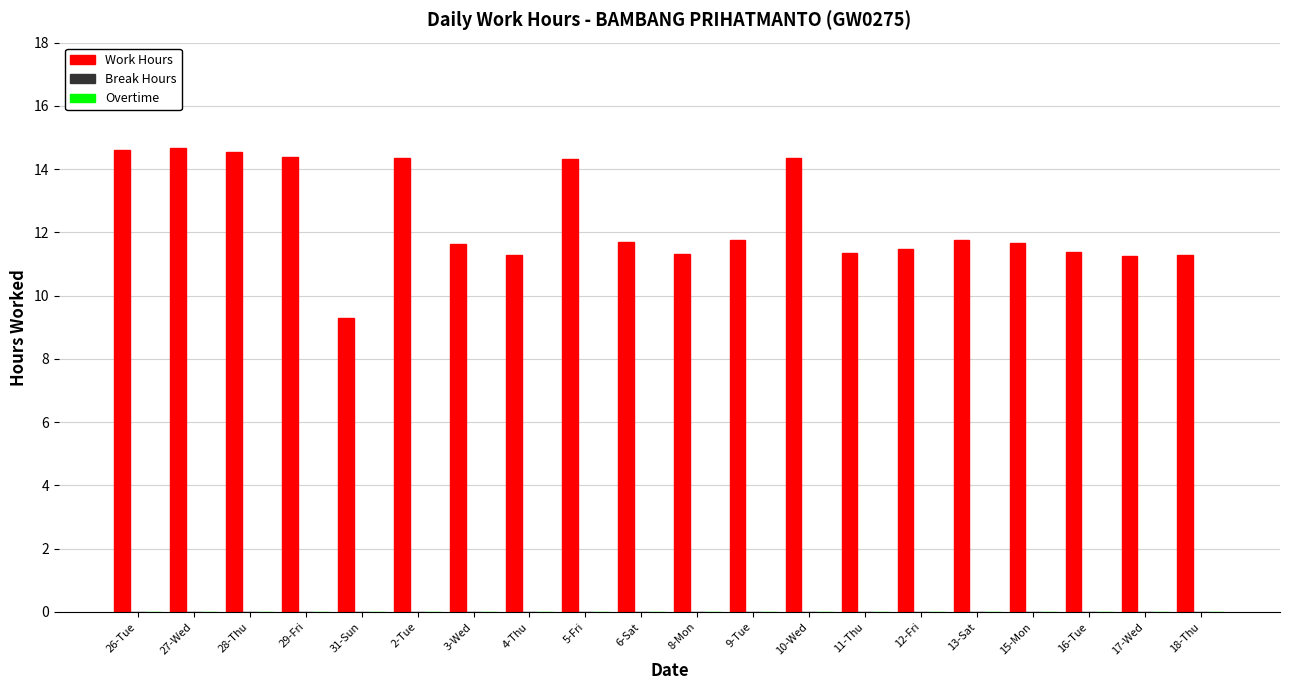

What is the value of the 7th bar from the left?

11.6